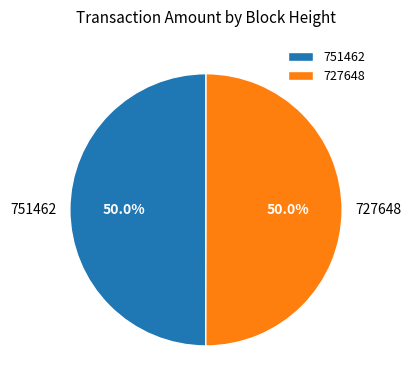

What is the ratio of the value at 751462 to the value at 727648?

1.0